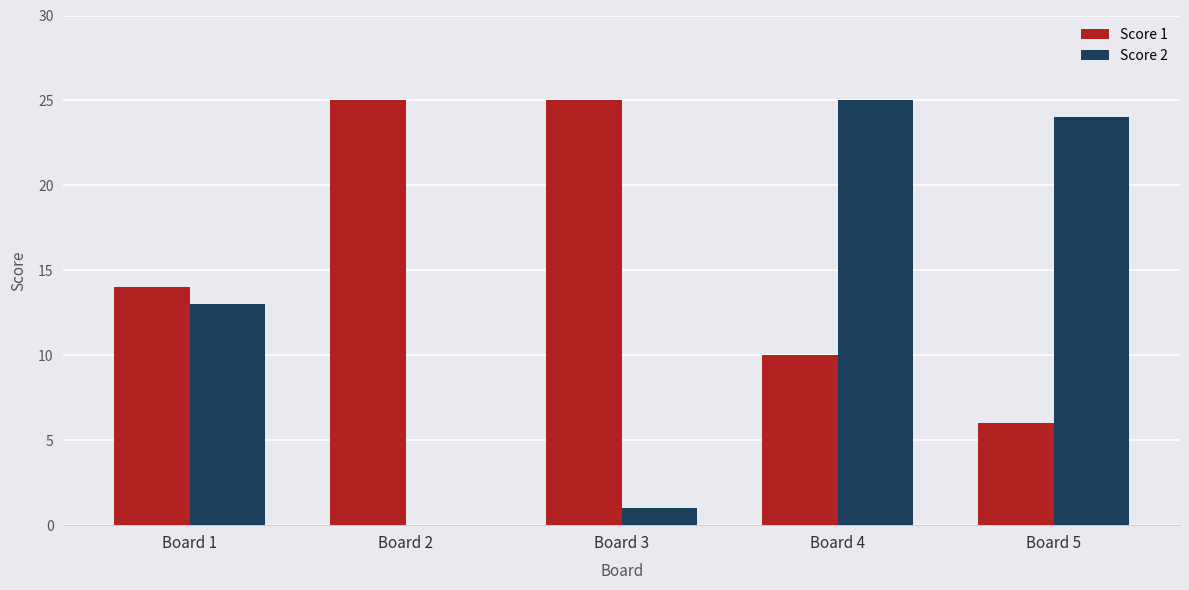

Is the value of Score 1 at Board 1 greater than the value of Score 2 at Board 5?

No